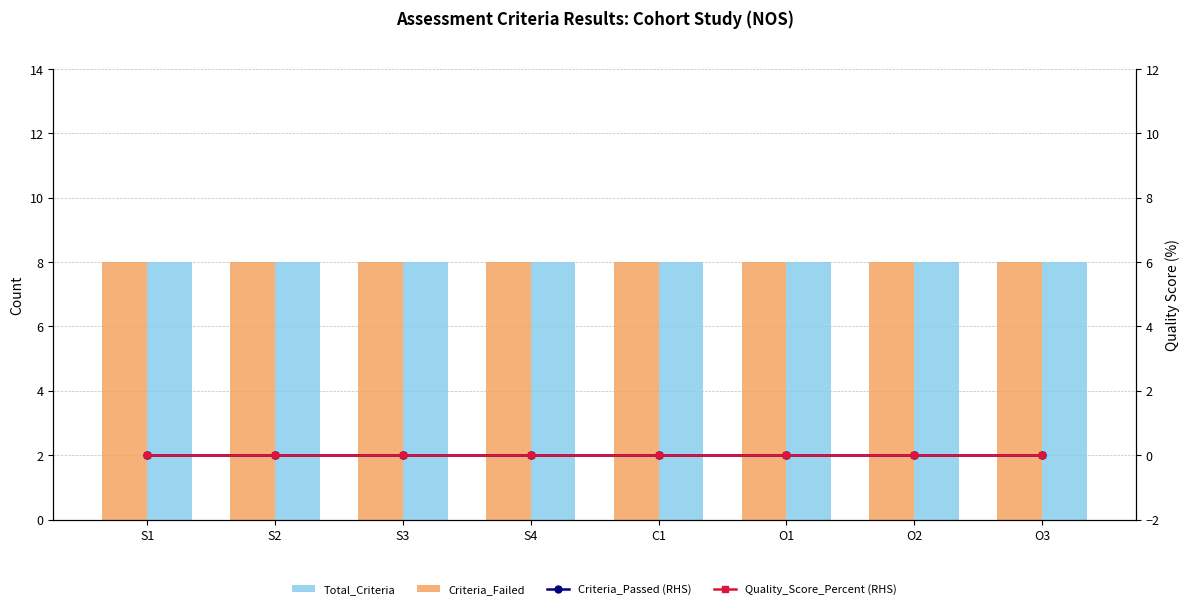

Rank the series by their maximum value, from highest to lowest.

Criteria_Failed, Total_Criteria, Criteria_Passed (RHS), Quality_Score_Percent (RHS)